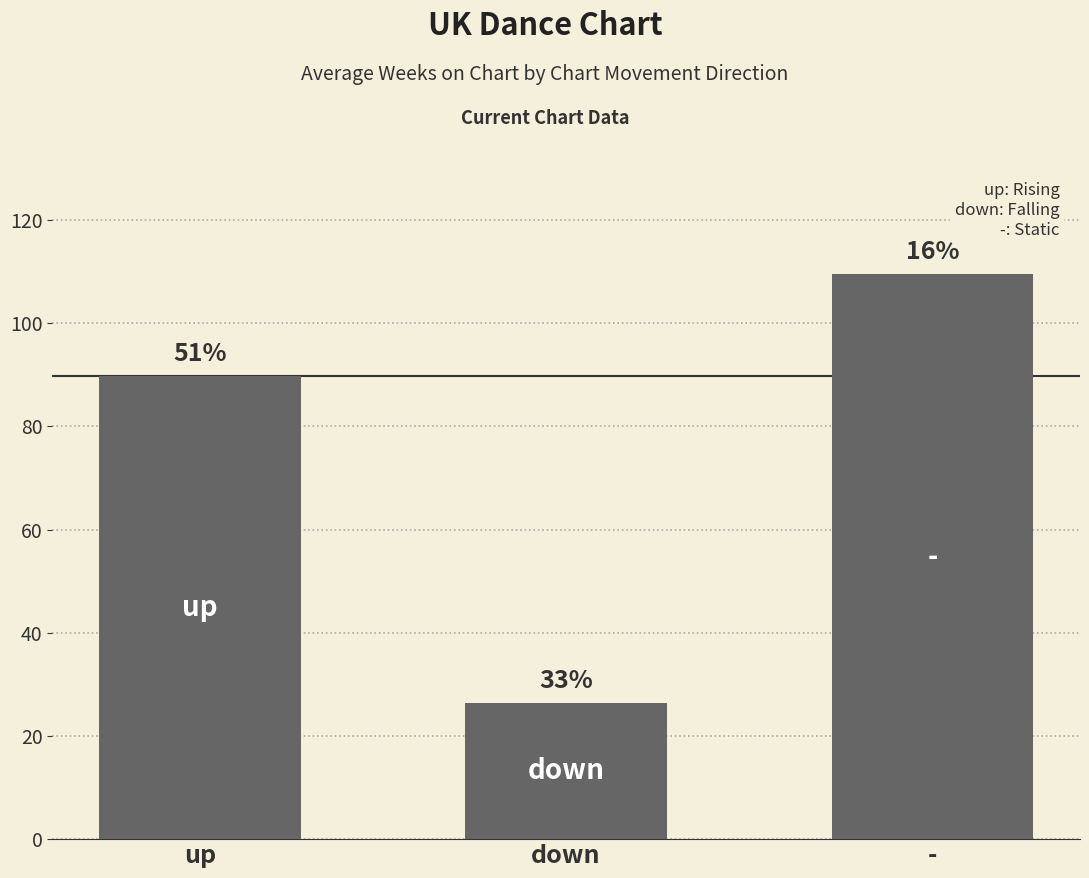

Reading left to right, transcribe all the data shown in this chart.

89.7	26.3	109.5